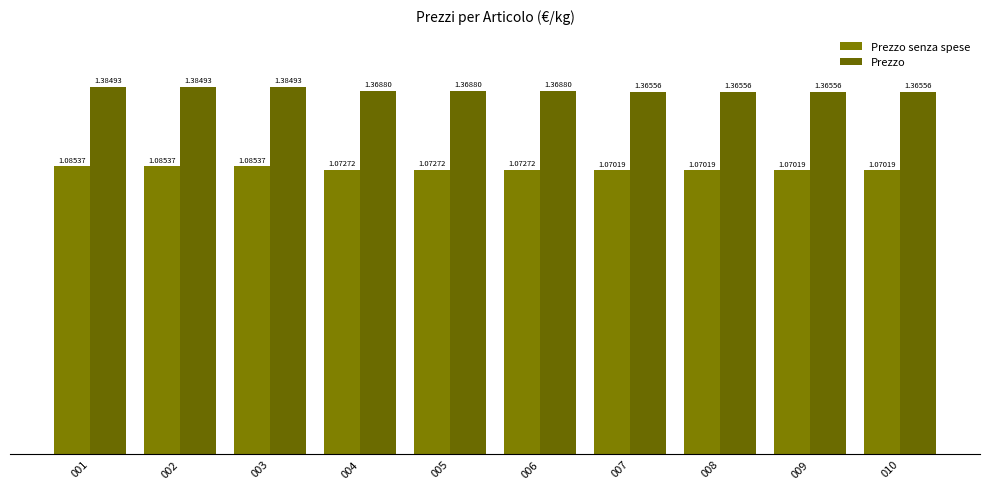

Rank the series at 008 from highest to lowest value.

Prezzo, Prezzo senza spese